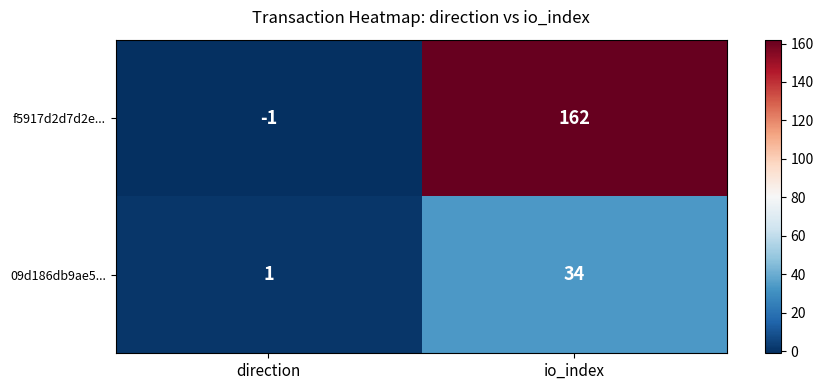

Reading left to right, what are all the values shown in this chart?

f5917d2d7d2e...: direction=-1	io_index=162
09d186db9ae5...: direction=1	io_index=34